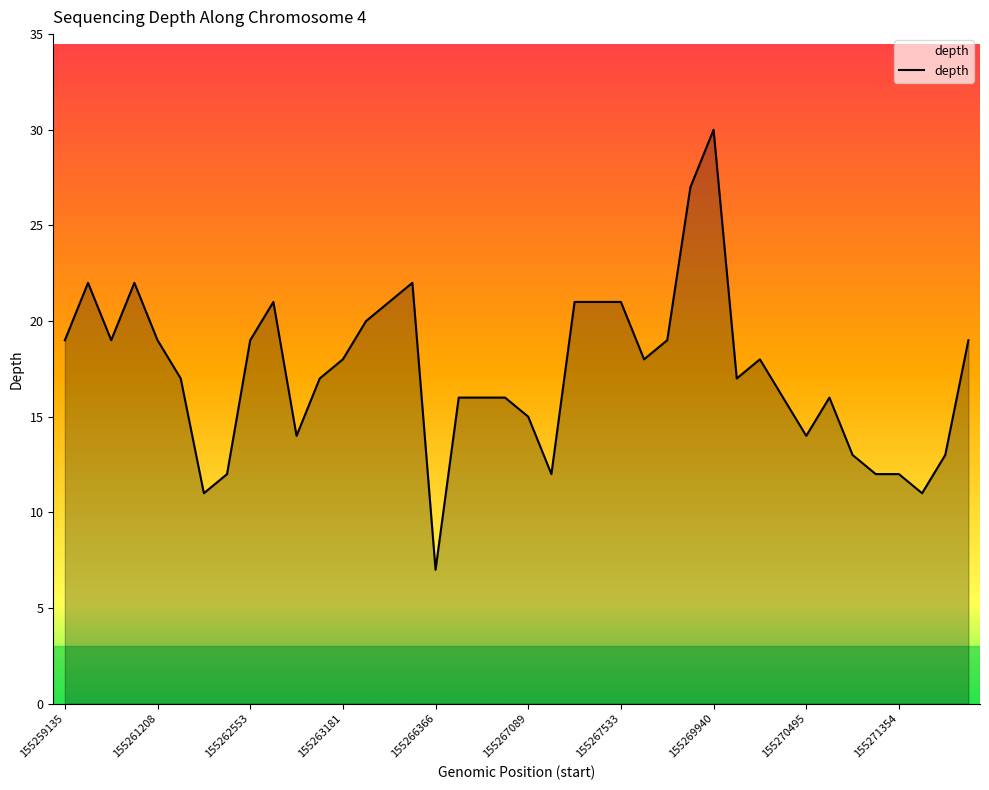

Does the chart have visible grid lines?

No